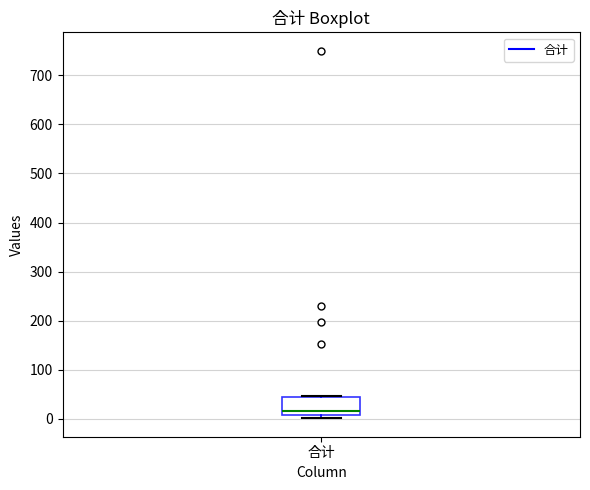

Transcribe this box plot: give where the median line is, the range the box spans, and where the two whiskers end, as read against the y-axis. The values are not printed on the chart, so give them approximately, as read against the axis.

median 20, box 10 to 40, whiskers 0 to 50